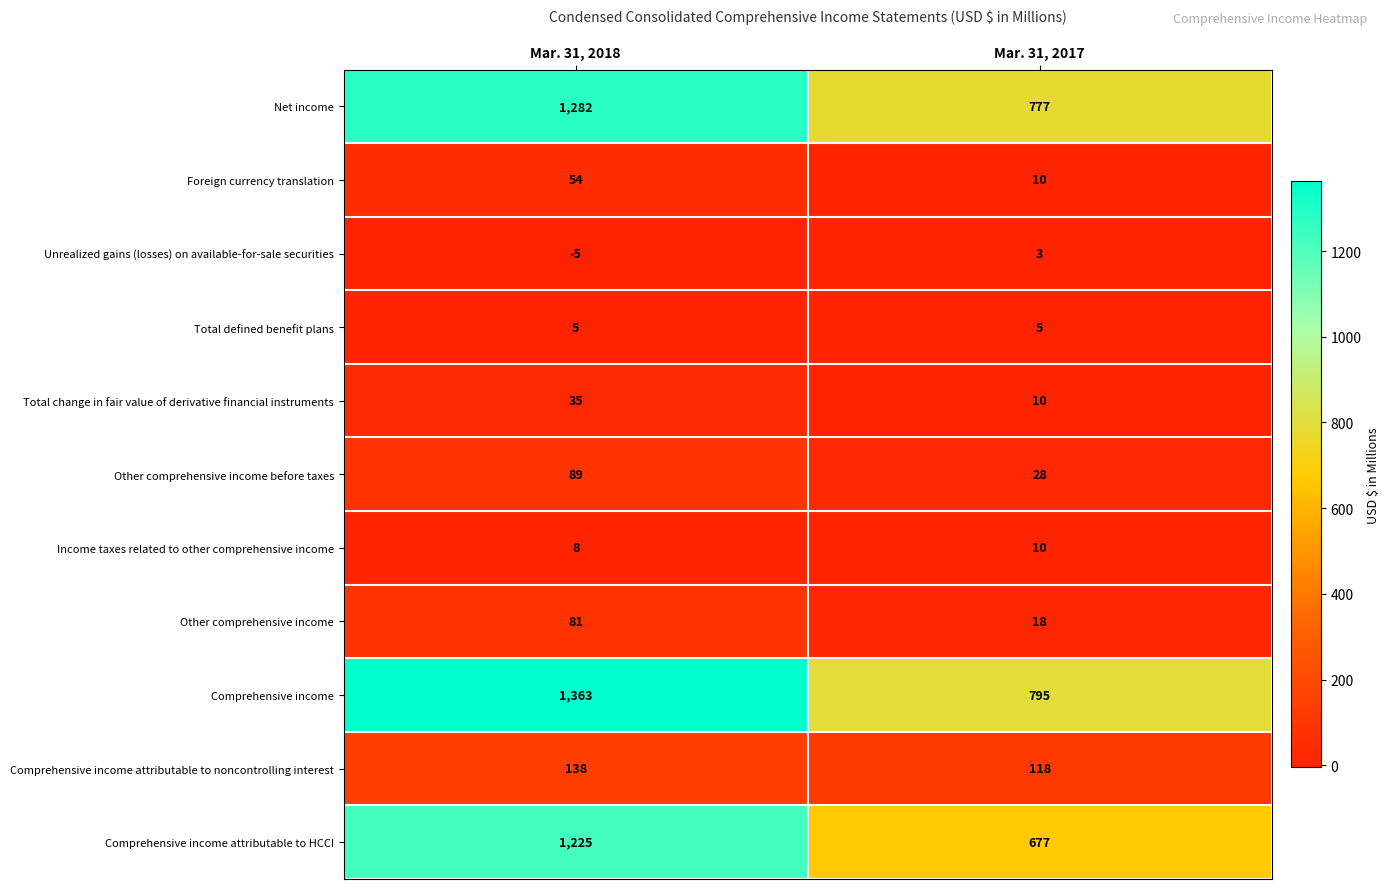

Is it true that Other comprehensive income equals 44 at Mar. 31, 2018?

False